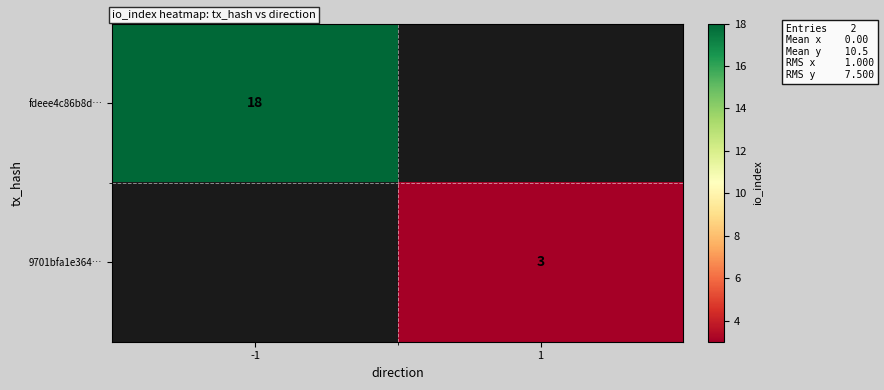

True or false: 9701bfa1e364… has a value of 2 at 1.

False